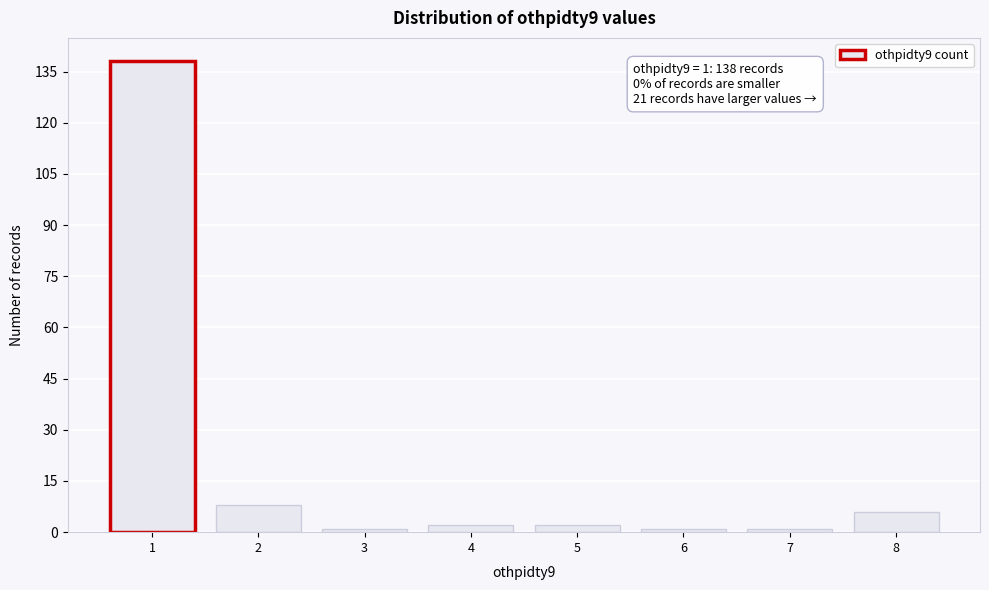

Reading left to right, extract all data points from this chart.

138	8	1	2	2	1	1	6